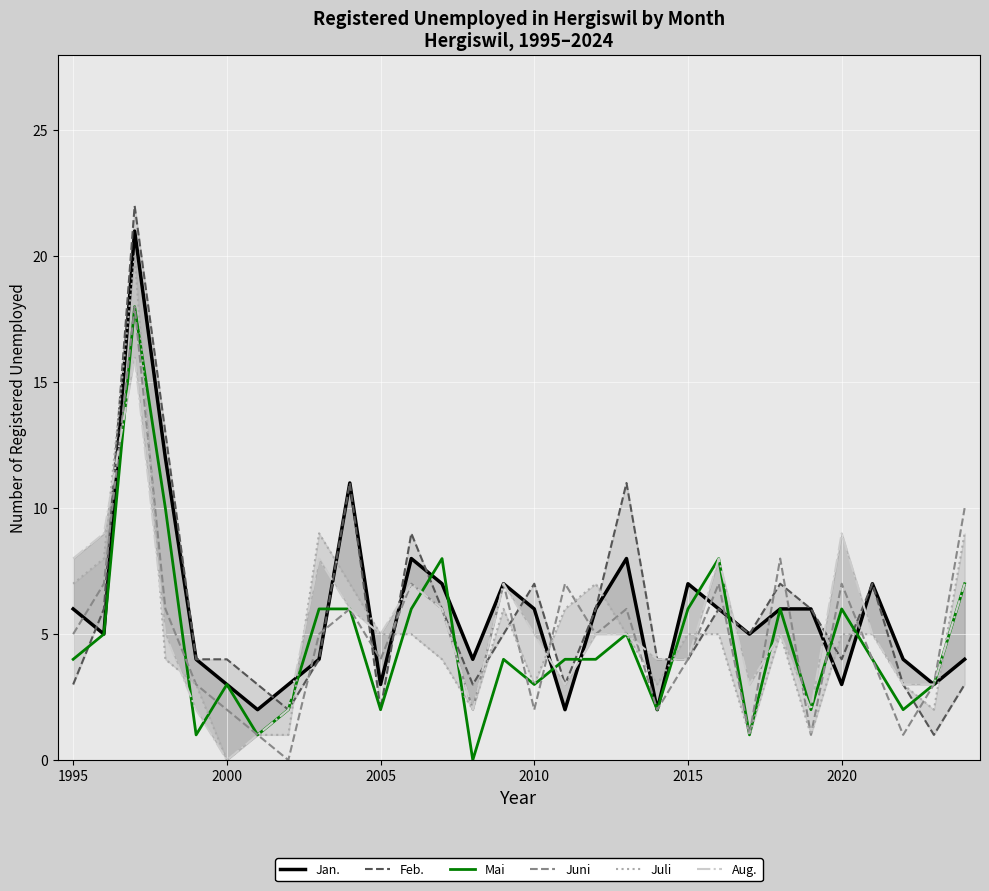

What is the maximum value for Juli?

20